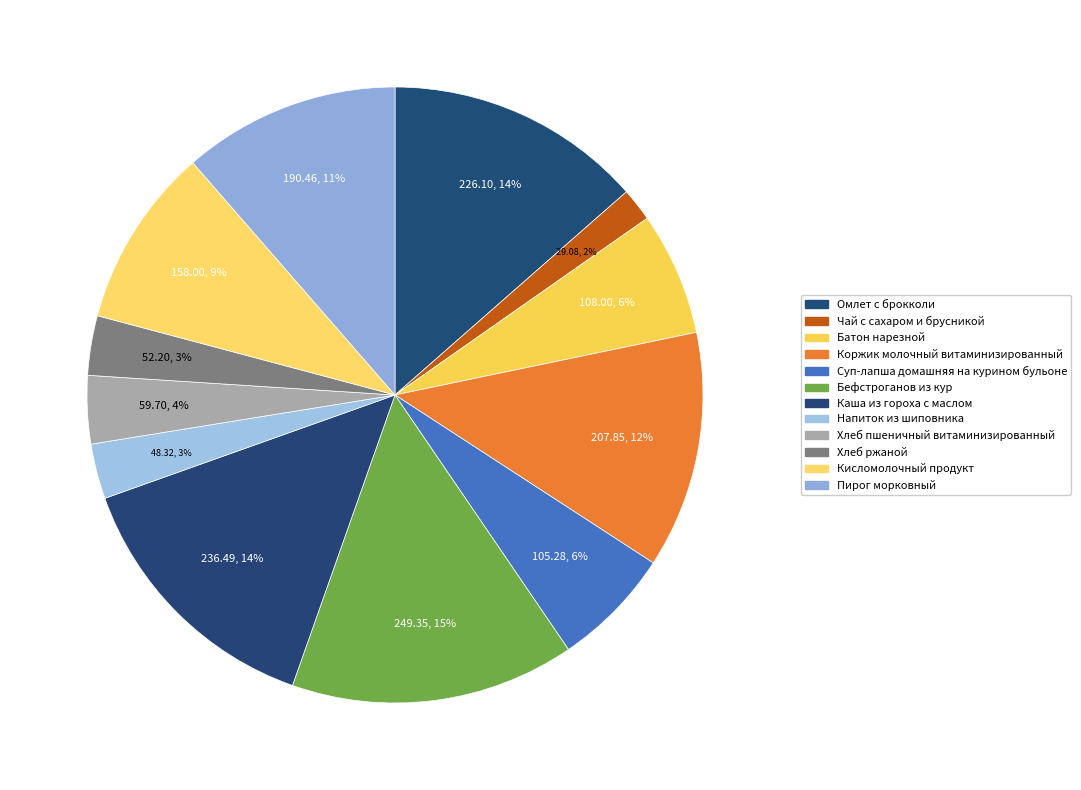

Between Чай с сахаром и брусникой and Омлет с брокколи, which is larger?

Омлет с брокколи